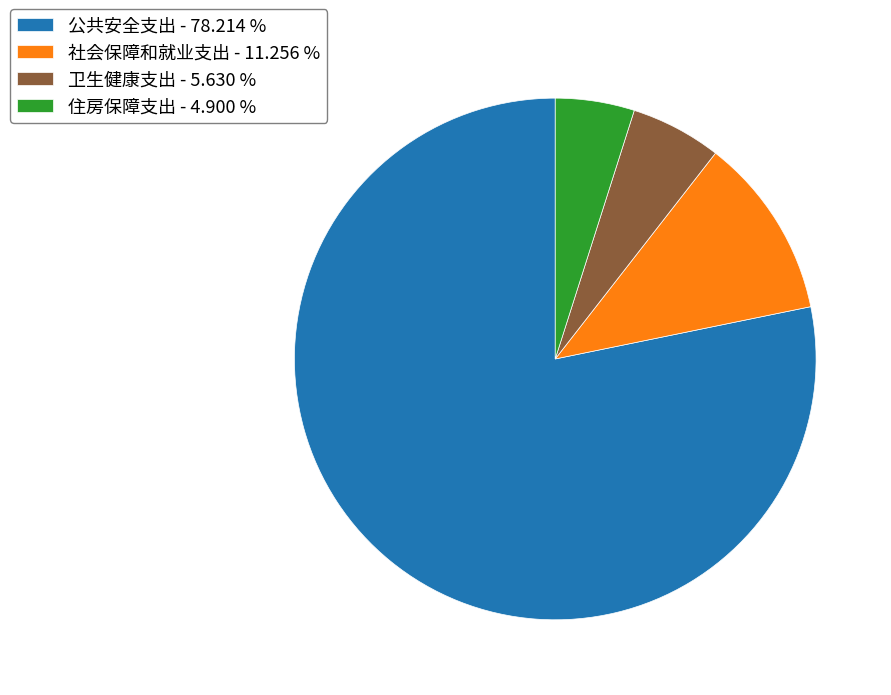

Which slice is the largest?

公共安全支出